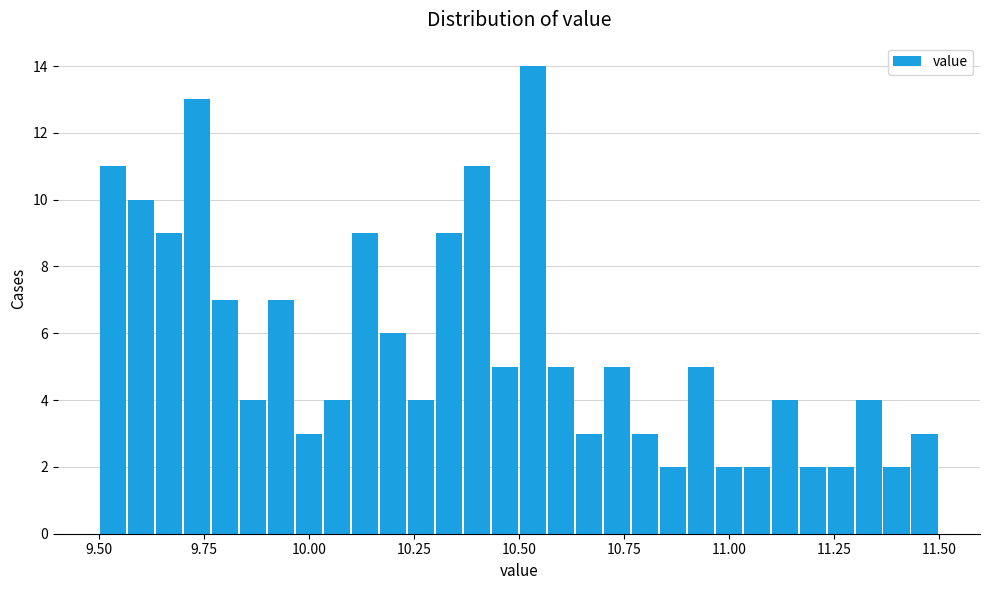

Around what value on the x-axis is the tallest bar? Give the approximate position of its centre, as read against the axis.

10.55